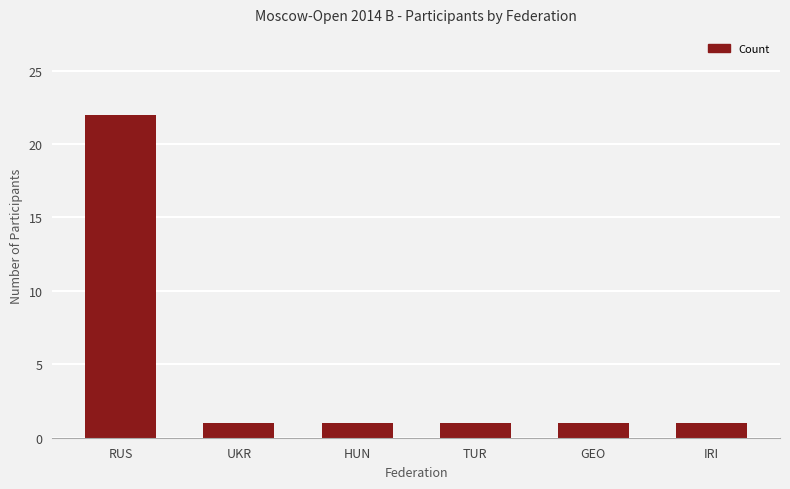

Which label corresponds to the largest value in the chart?

RUS